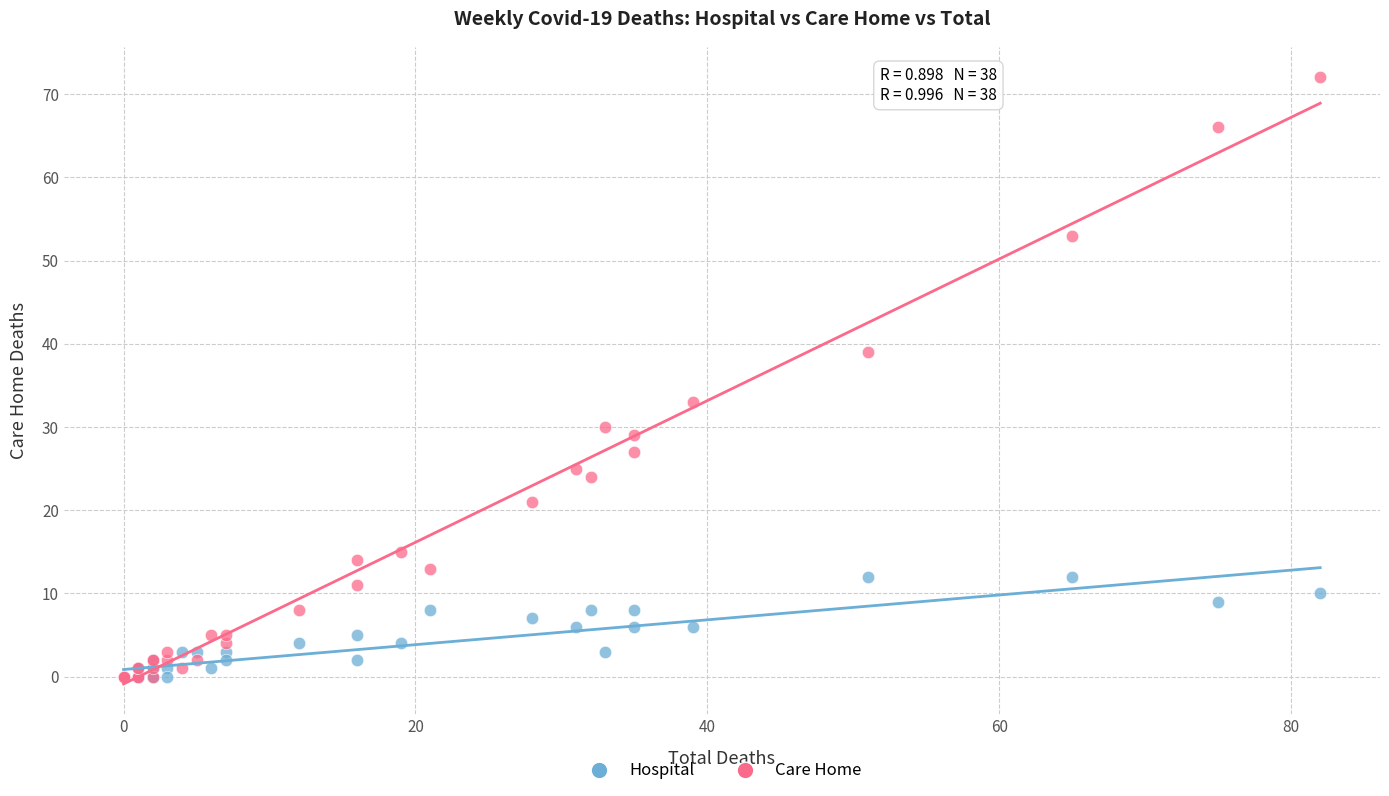

Which series reaches the maximum Y coordinate?

Care Home